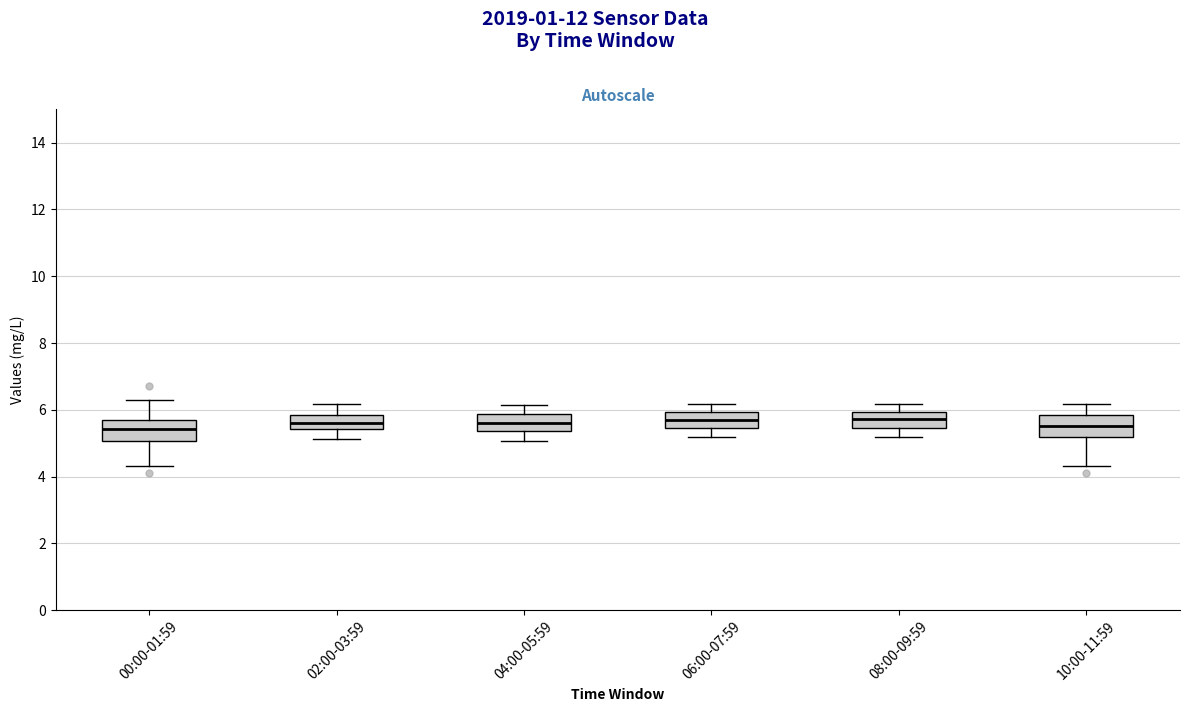

Reading left to right, read every box against the y-axis: the position of its median line, the range the box covers, and the ends of its whiskers. The values are not printed on the chart, so give them approximately, as read against the axis.

00:00-01:59: median 5.4, box 5.0 to 5.8, whiskers 4.4 to 6.4
02:00-03:59: median 5.6, box 5.4 to 5.8, whiskers 5.2 to 6.2
04:00-05:59: median 5.6, box 5.4 to 5.8, whiskers 5.0 to 6.2
06:00-07:59: median 5.6, box 5.4 to 6.0, whiskers 5.2 to 6.2
08:00-09:59: median 5.8, box 5.4 to 6.0, whiskers 5.2 to 6.2
10:00-11:59: median 5.6, box 5.2 to 5.8, whiskers 4.4 to 6.2